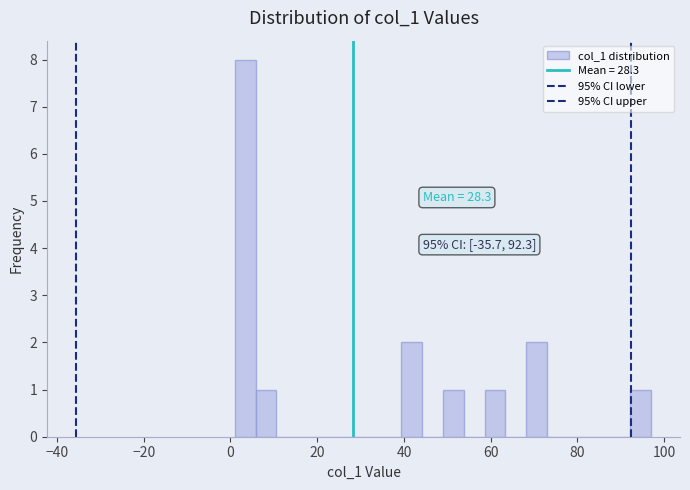

Read against the x-axis, roughly where is the centre of the tallest bar?

4